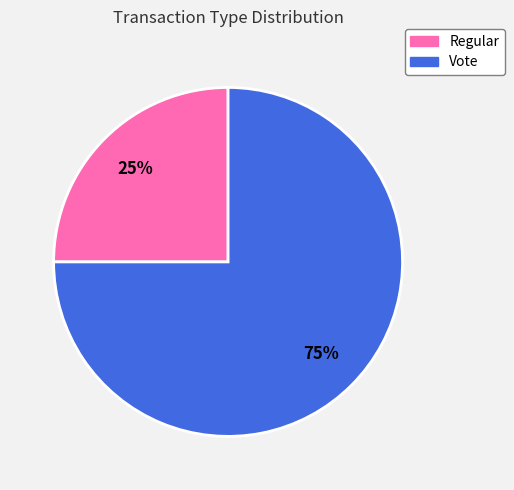

Count the number of slices in the pie.

2